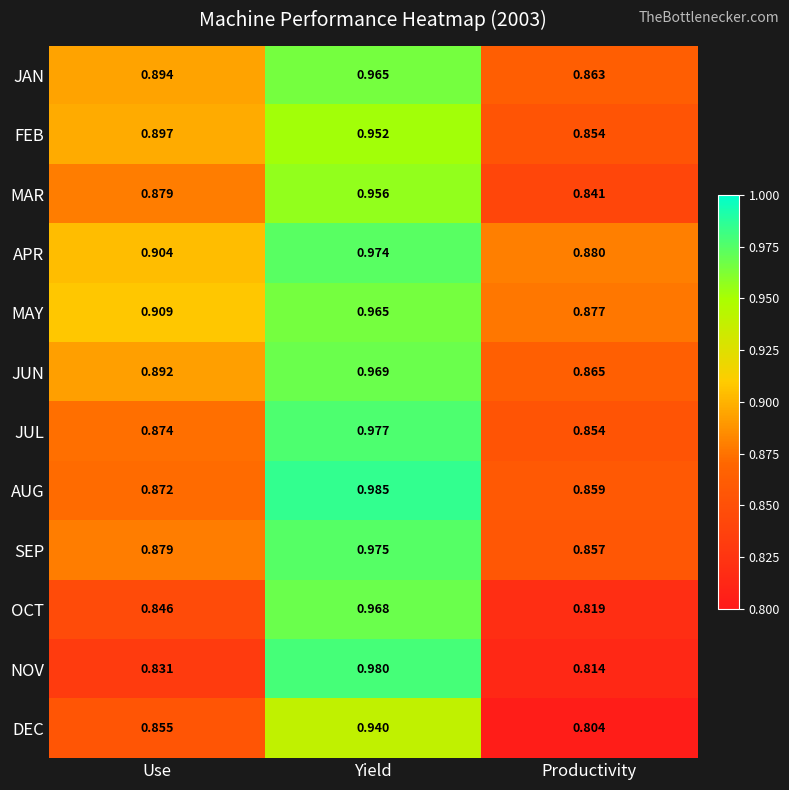

List the labels in order of JUN value, largest first.

Yield, Use, Productivity